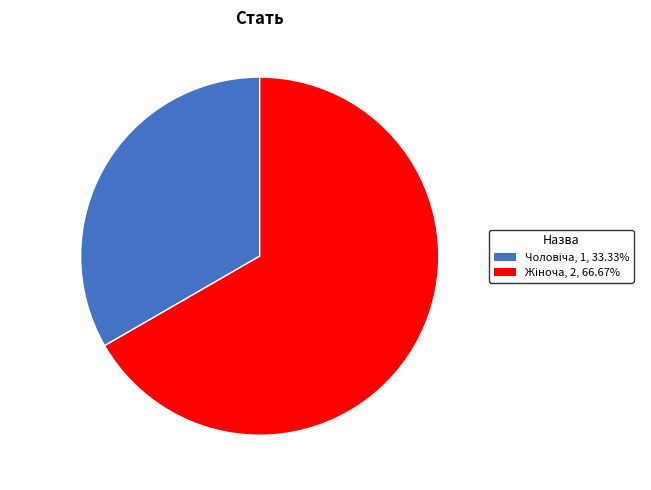

Is there a majority slice in this chart?

Yes